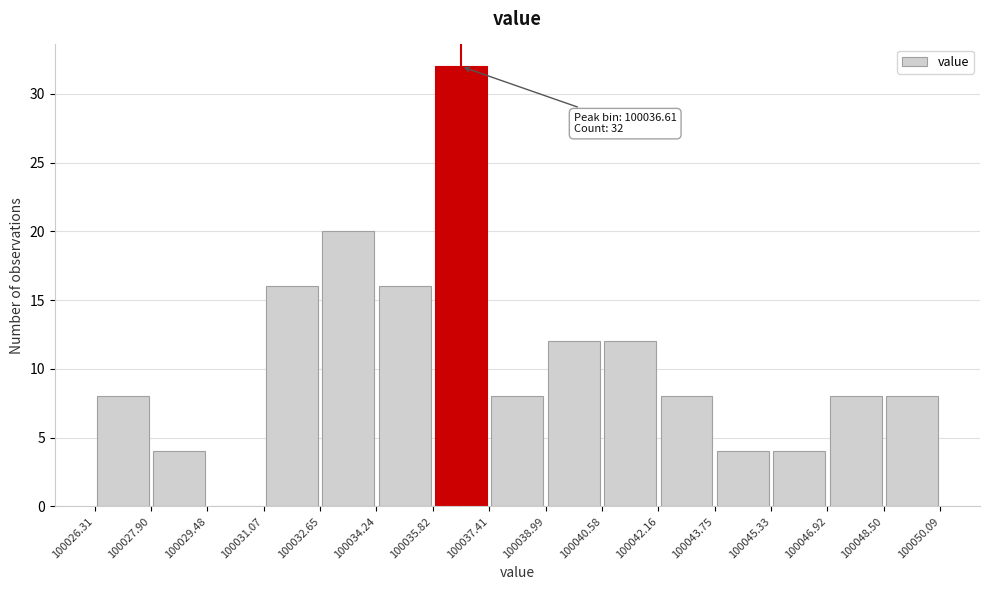

Over which range of the x-axis is the bar tallest?

100035.82 to 100037.41